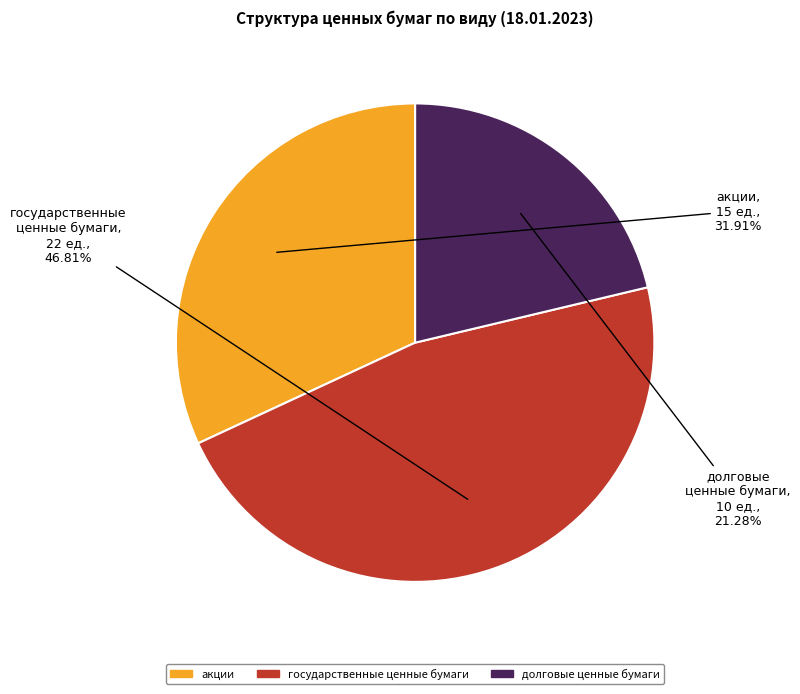

Is there any slice that represents more than half of the pie?

No